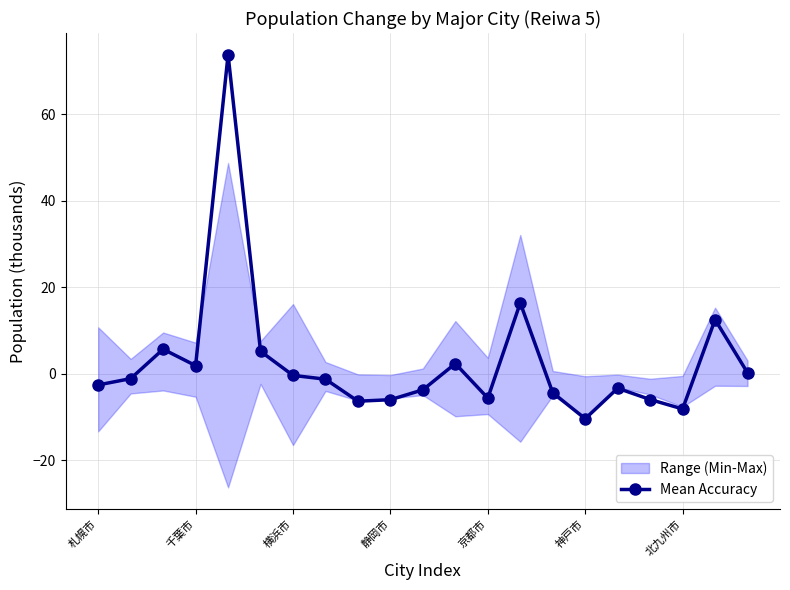

The Mean Accuracy series shows -5.6 at 京都市. True or false?

True